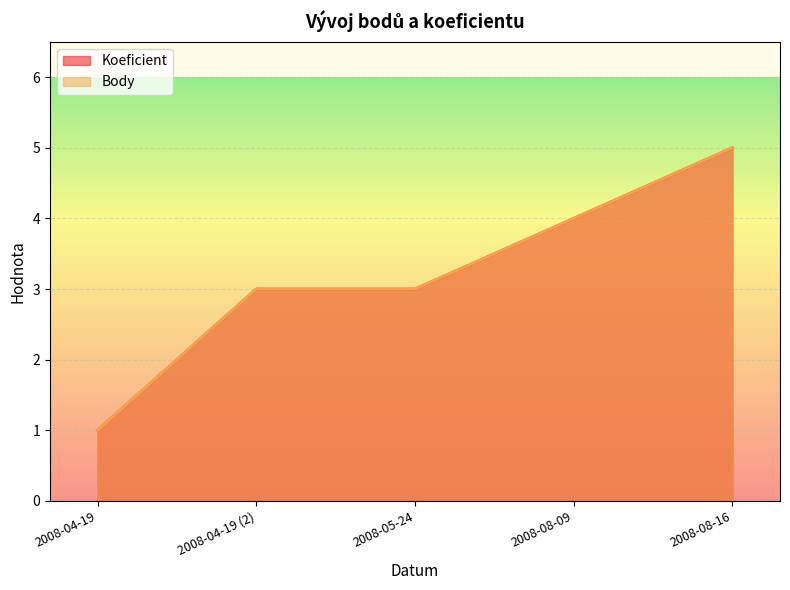

True or false: Body and Koeficient cross at least once.

False